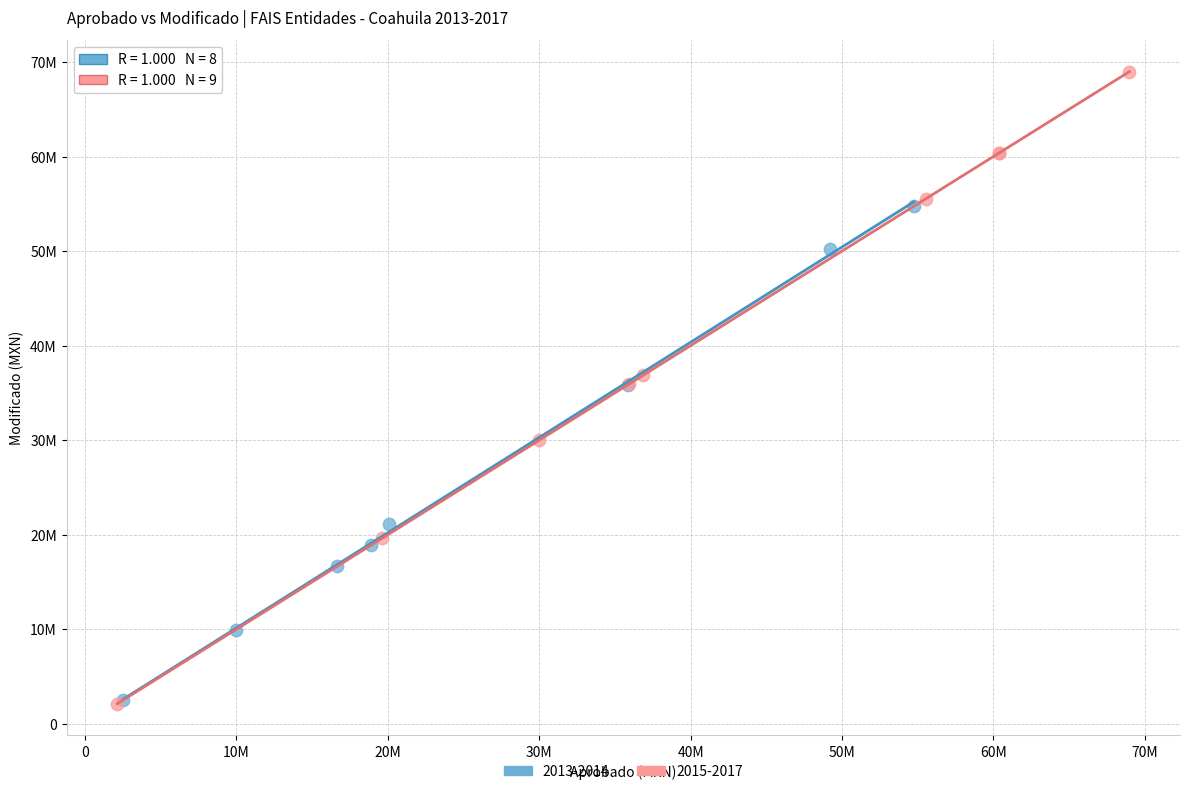

What are all the series names shown in the legend?

2013-2014, 2015-2017